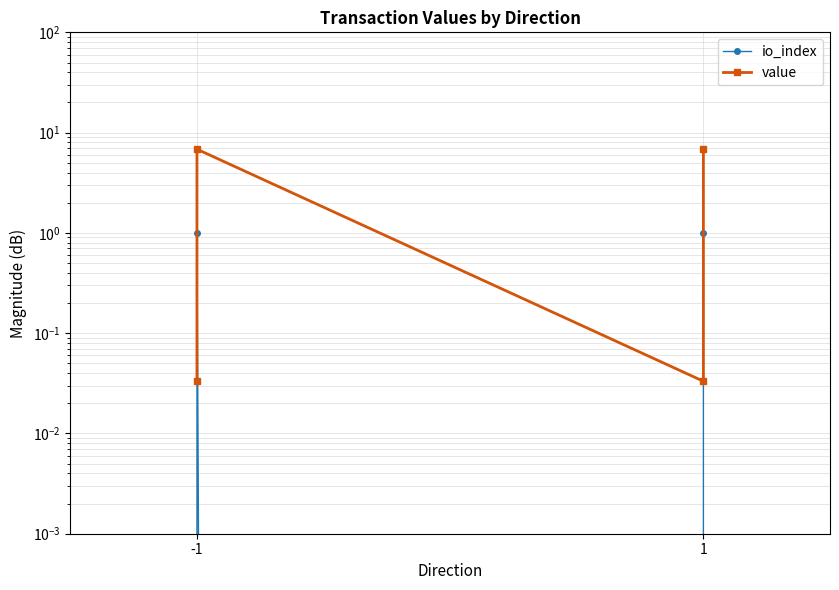

Rank the series at -1 from highest to lowest value.

value, io_index